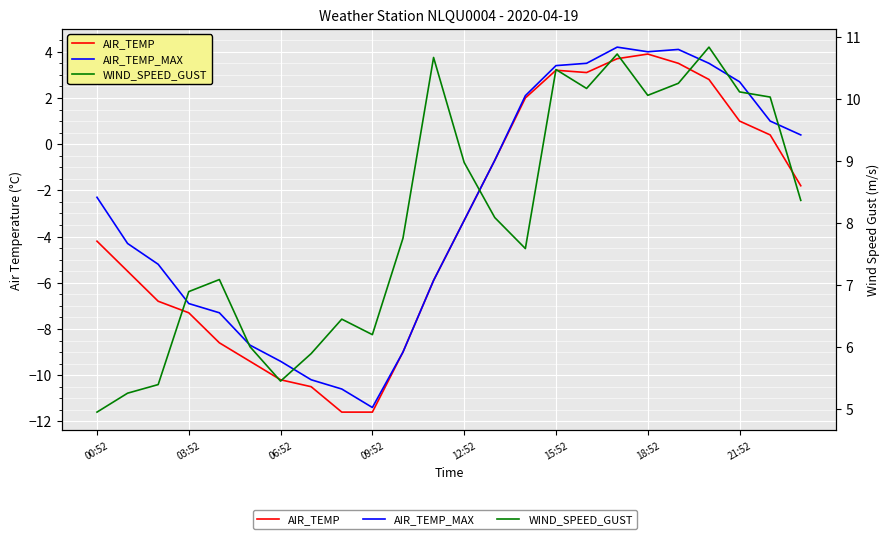

What are all the series names shown in the legend?

AIR_TEMP, AIR_TEMP_MAX, WIND_SPEED_GUST